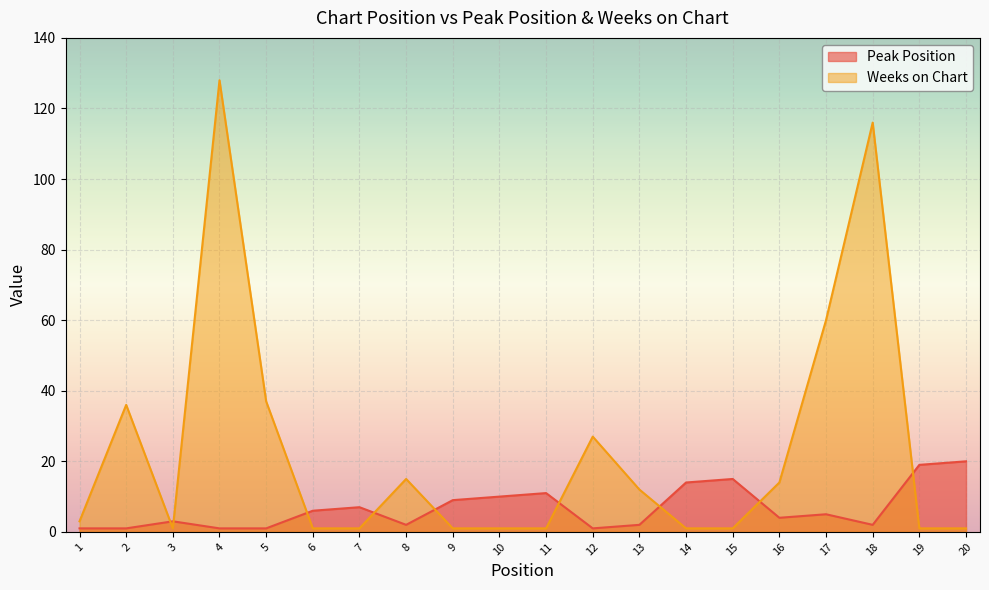

The value of Peak Position at 12 is 0. True or false?

False